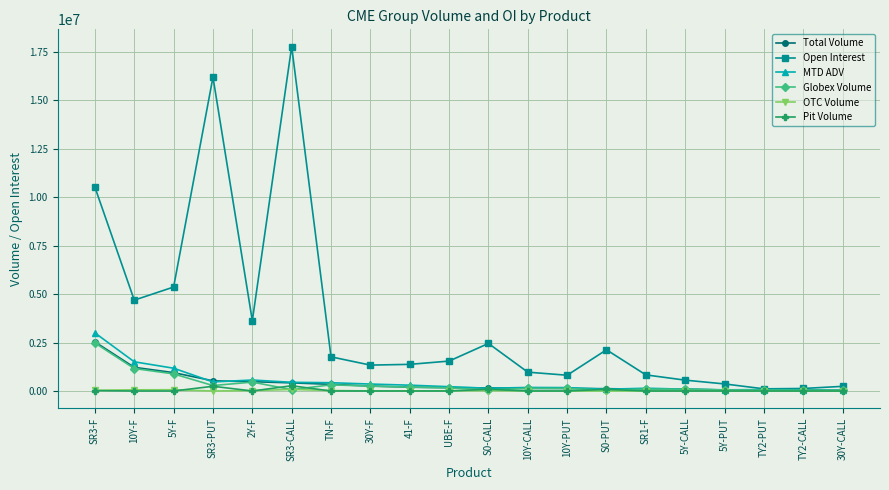

What is the label of the 16th point from the right?

2Y-F